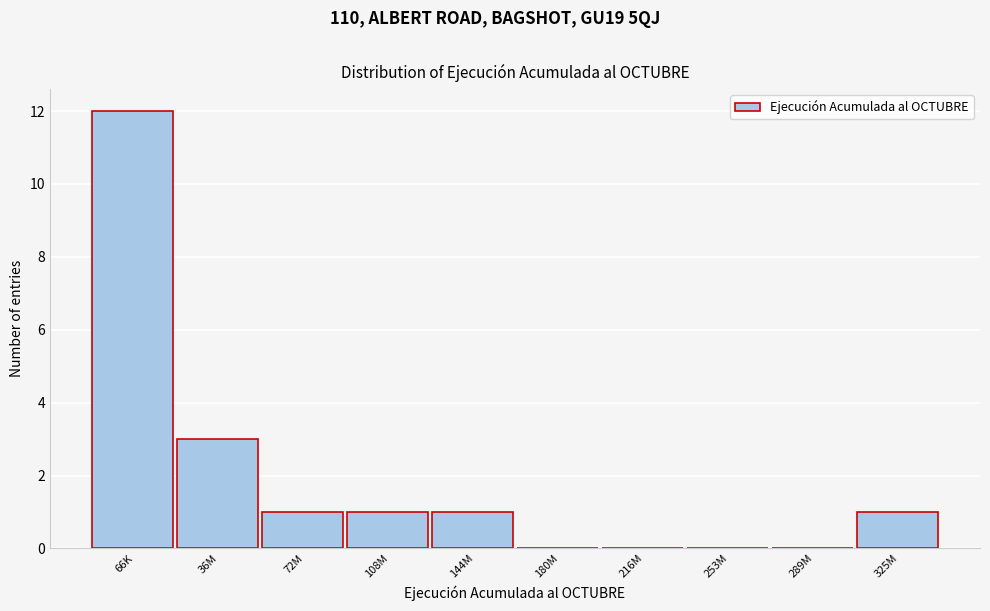

Reading left to right, extract all data points from this chart.

66K=12	36M=3	72M=1	108M=1	144M=1	180M=0	216M=0	253M=0	289M=0	325M=1